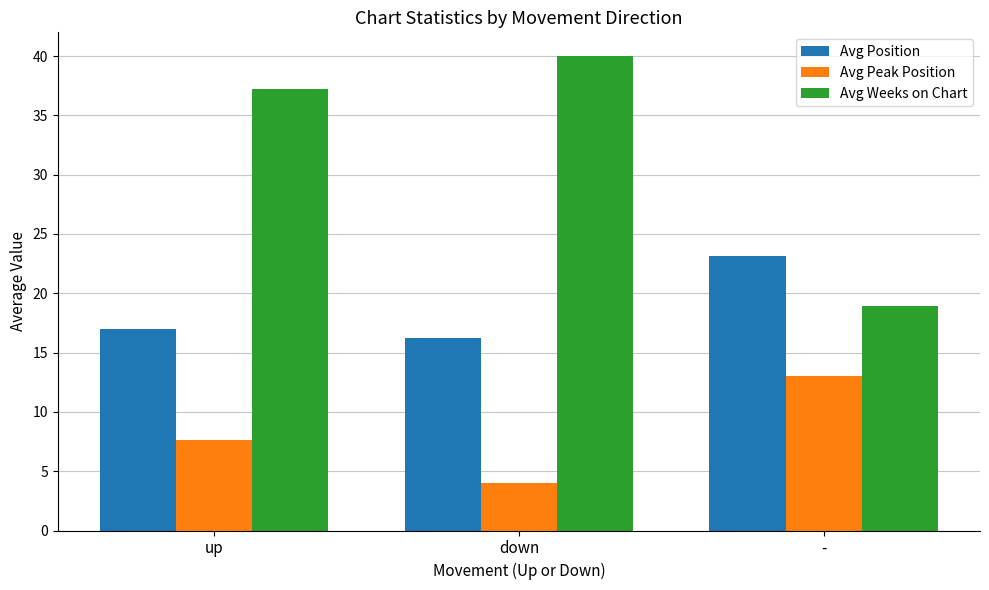

Rank the series by their average value, from lowest to highest.

Avg Peak Position, Avg Position, Avg Weeks on Chart